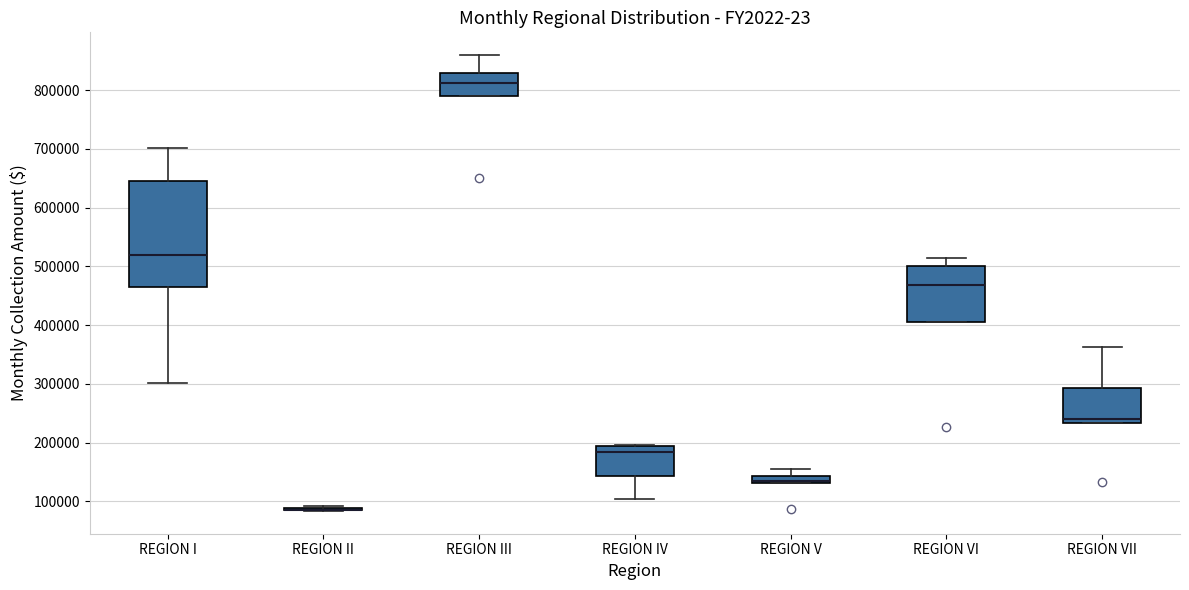

Where is the upper edge of the box for REGION III on the y-axis? The values are not printed on the chart, so give them approximately, as read against the axis.

830000